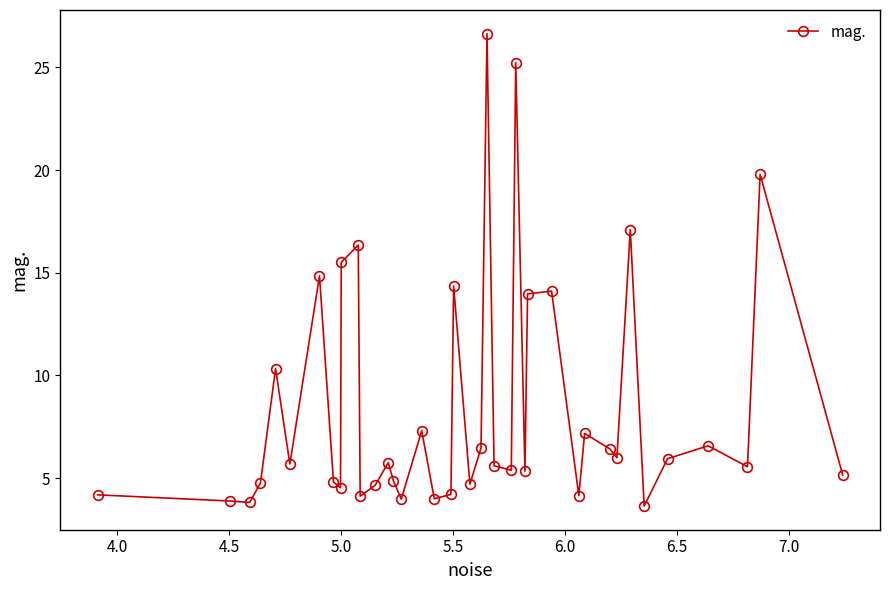

True or false: there are more than 0 points higher than both neighbors.

True